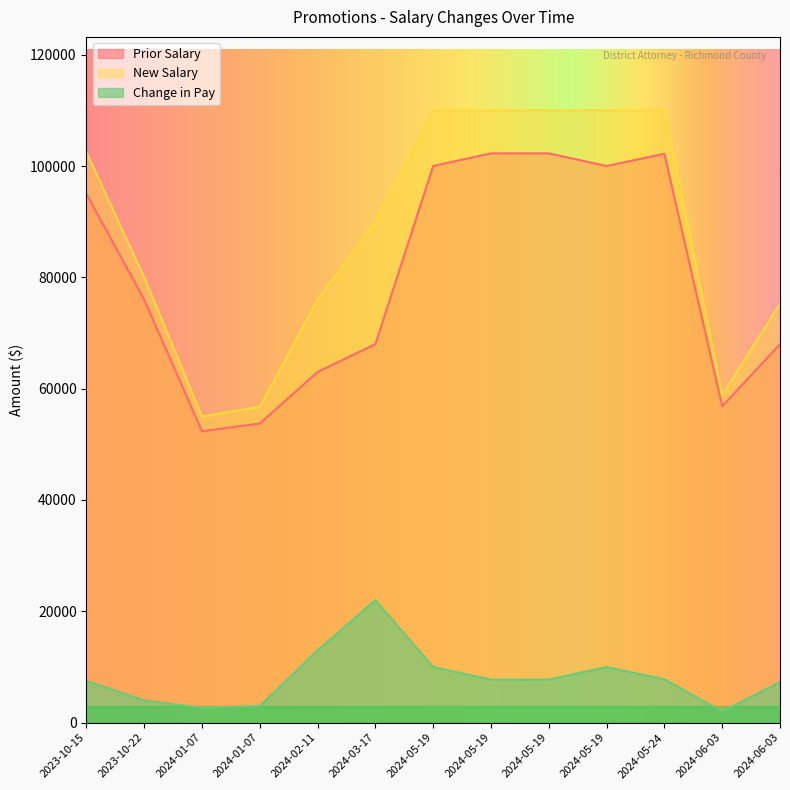

True or false: Change in Pay and New Salary intersect in this chart.

False